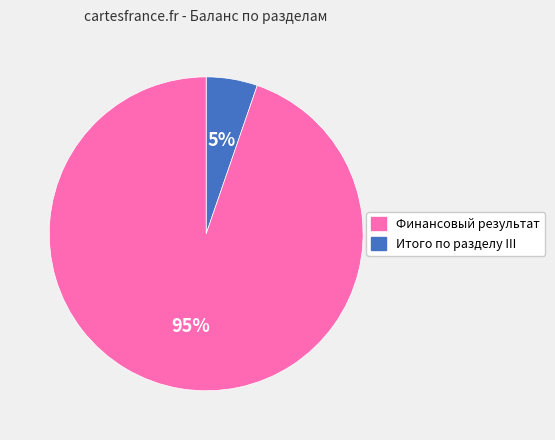

Count the number of slices in the pie.

2